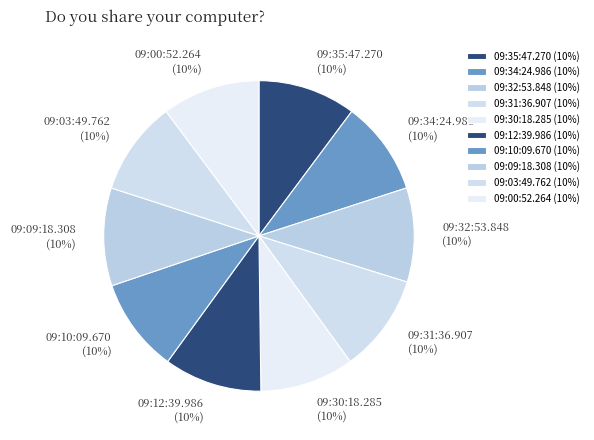

Combined, do 09:03:49.762 and 09:31:36.907 account for over 50%?

No